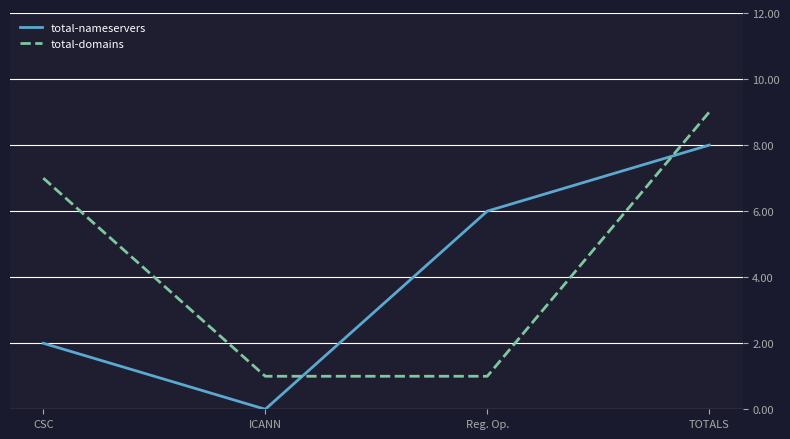

What is the sum of all total-nameservers values?

16